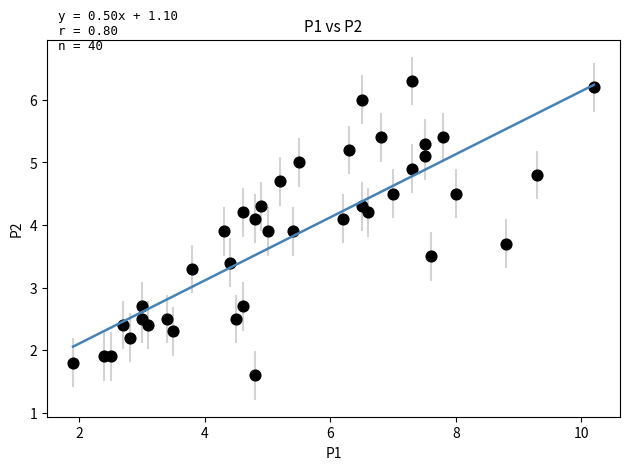

What is the range of X values (max minus min)?

8.3